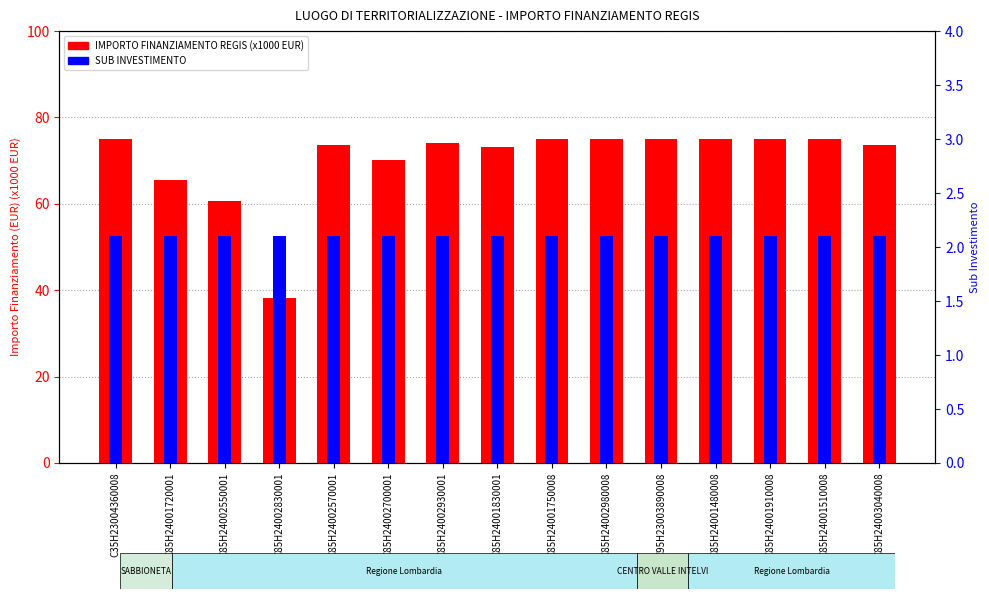

Which series has the largest total across all categories?

IMPORTO FINANZIAMENTO REGIS